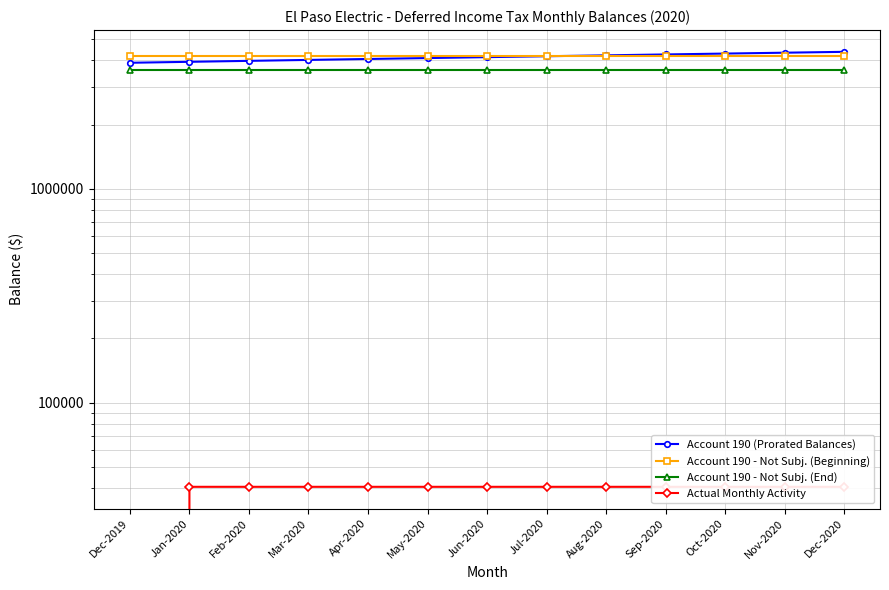

How many positive values does the Actual Monthly Activity series have?

12